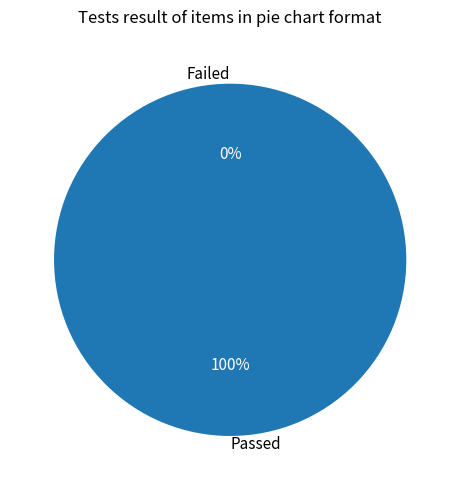

To the nearest percent, what portion does Passed represent?

100%